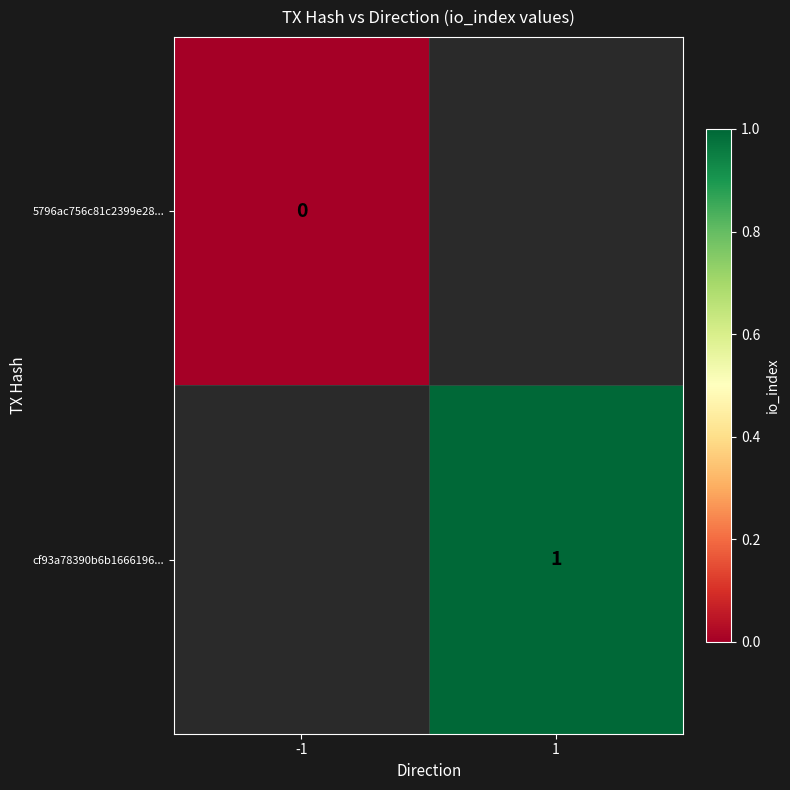

What is the greatest value displayed?

1.0